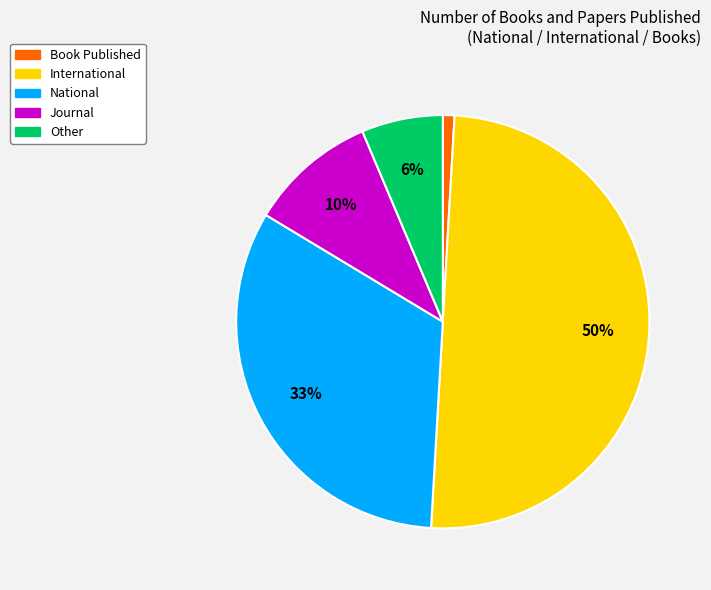

Which category has the biggest portion of the pie?

International